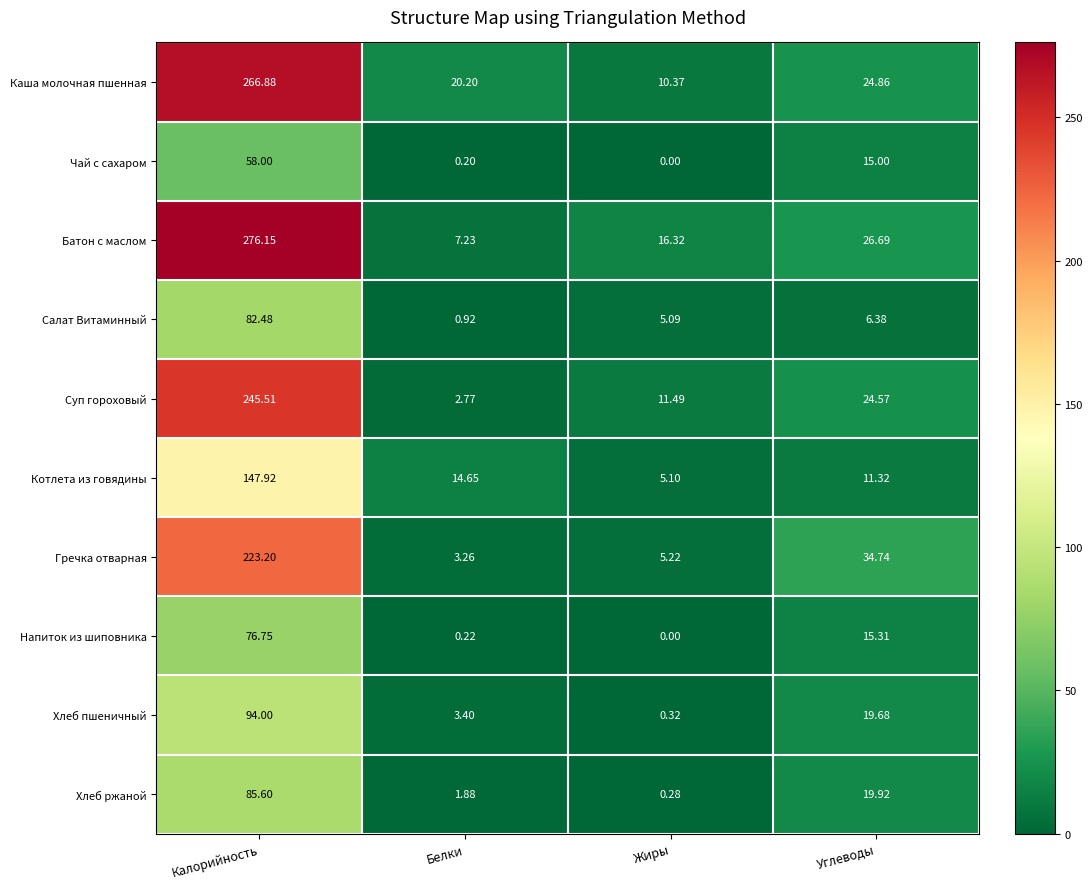

Which category has the lowest value across all series?

Жиры